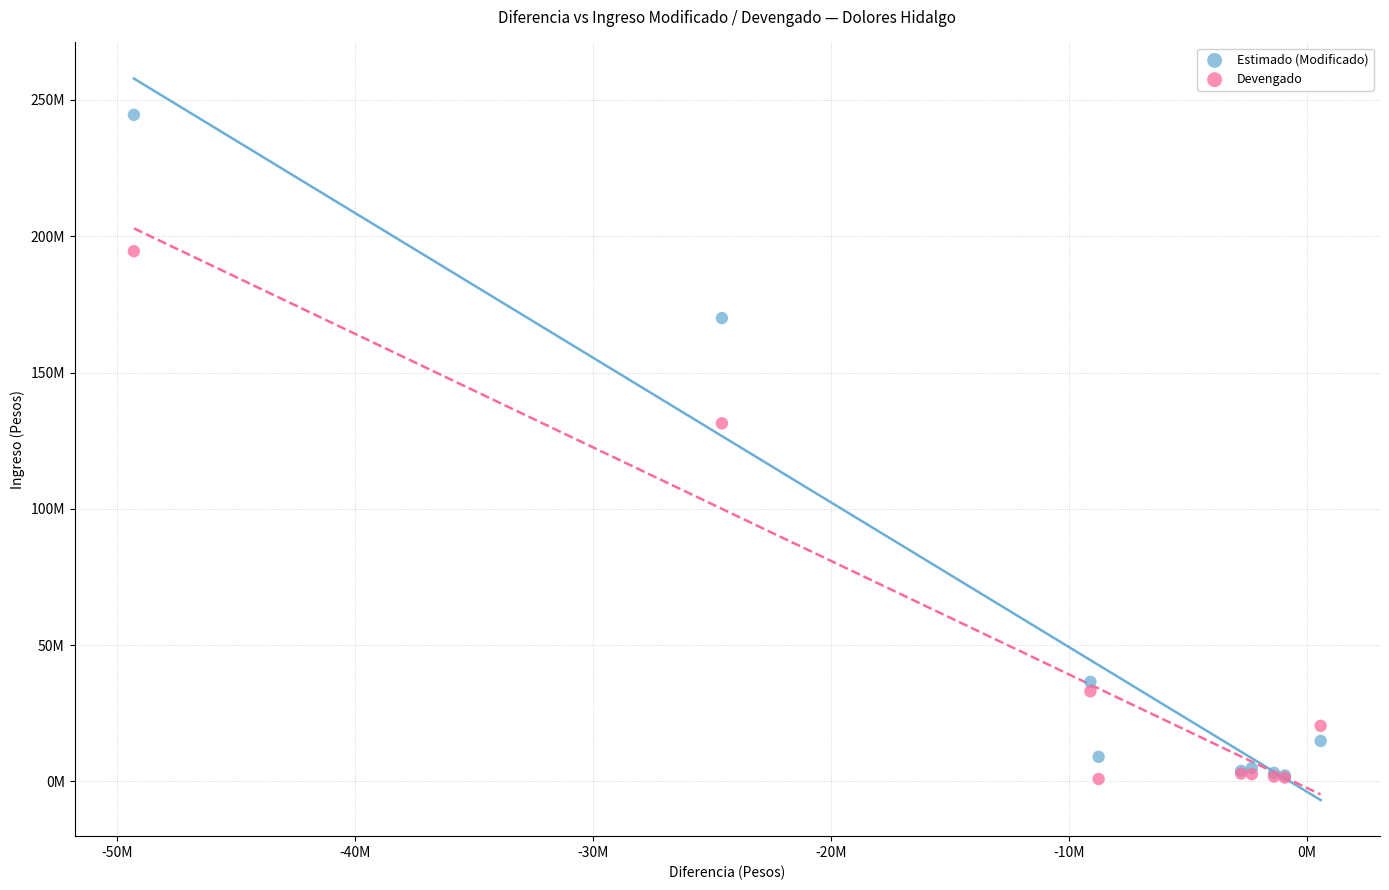

What are all the series names shown in the legend?

Estimado (Modificado), Devengado